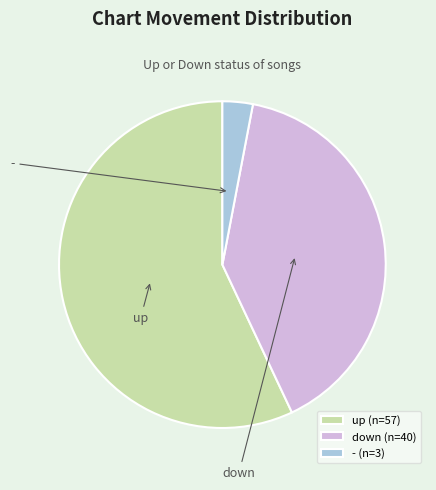

To the nearest percent, what percentage of the pie is up?

57%